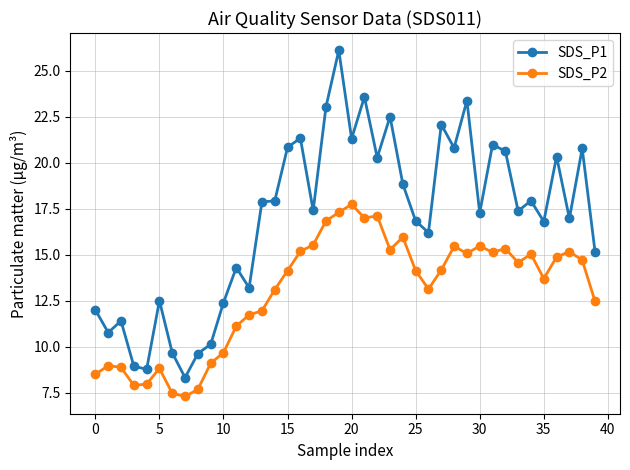

What is the difference between the maximum and minimum values in the SDS_P2 series?

10.4